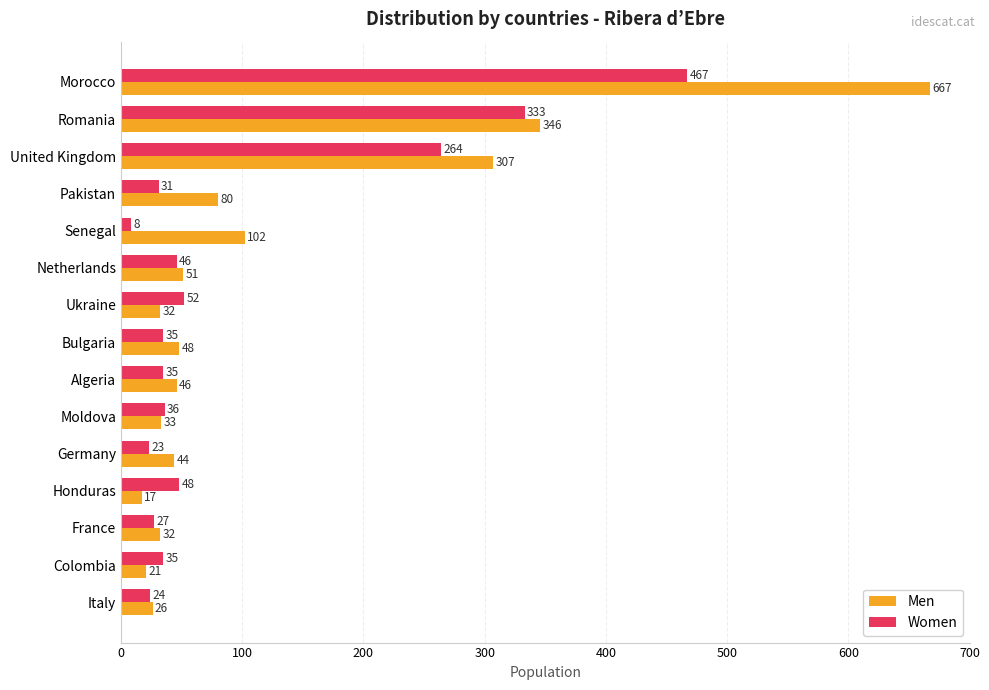

Is the value of Men at Algeria greater than the value of Women at Moldova?

Yes